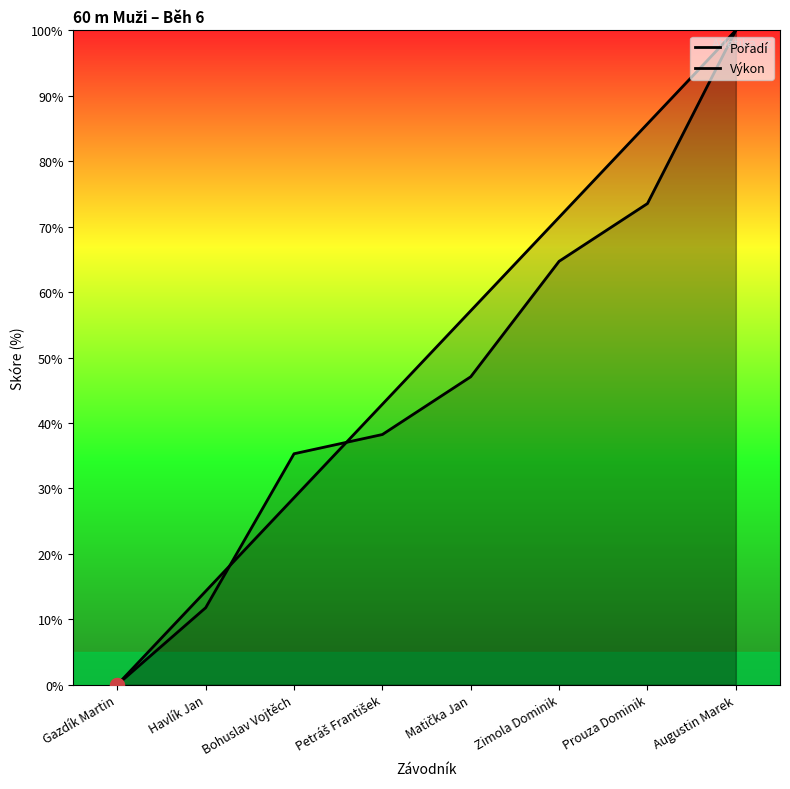

List the series in order of their overall mean, highest first.

Pořadí, Výkon